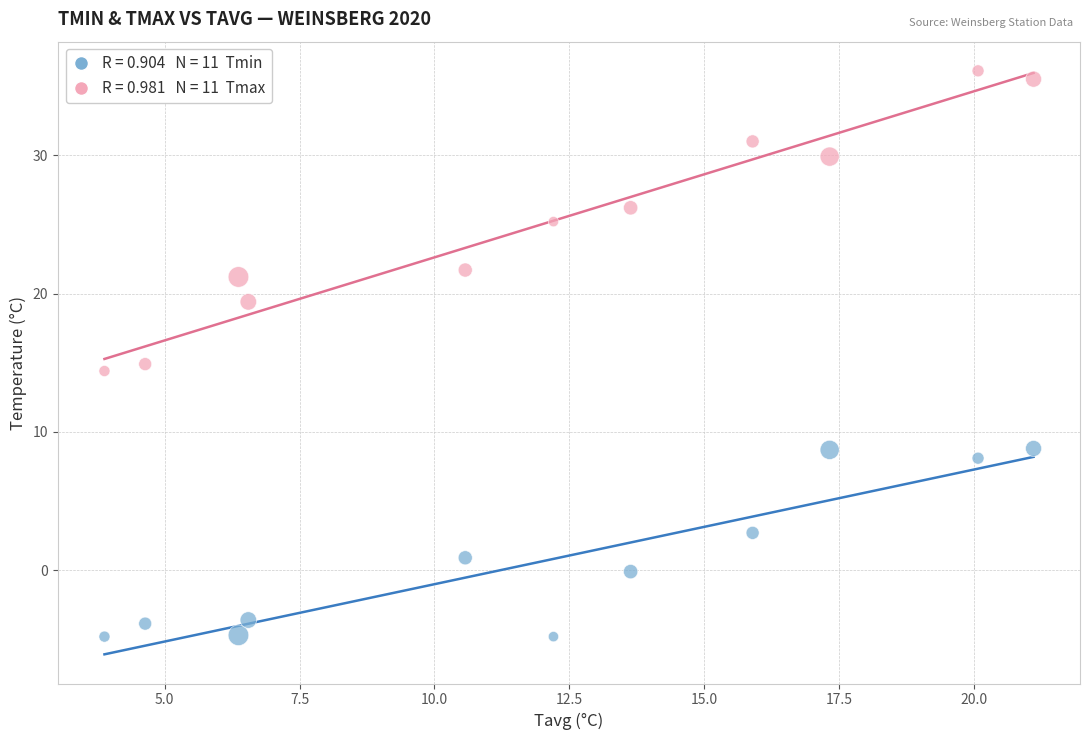

Across all data points, what is the range of X values (max minus min)?

17.2